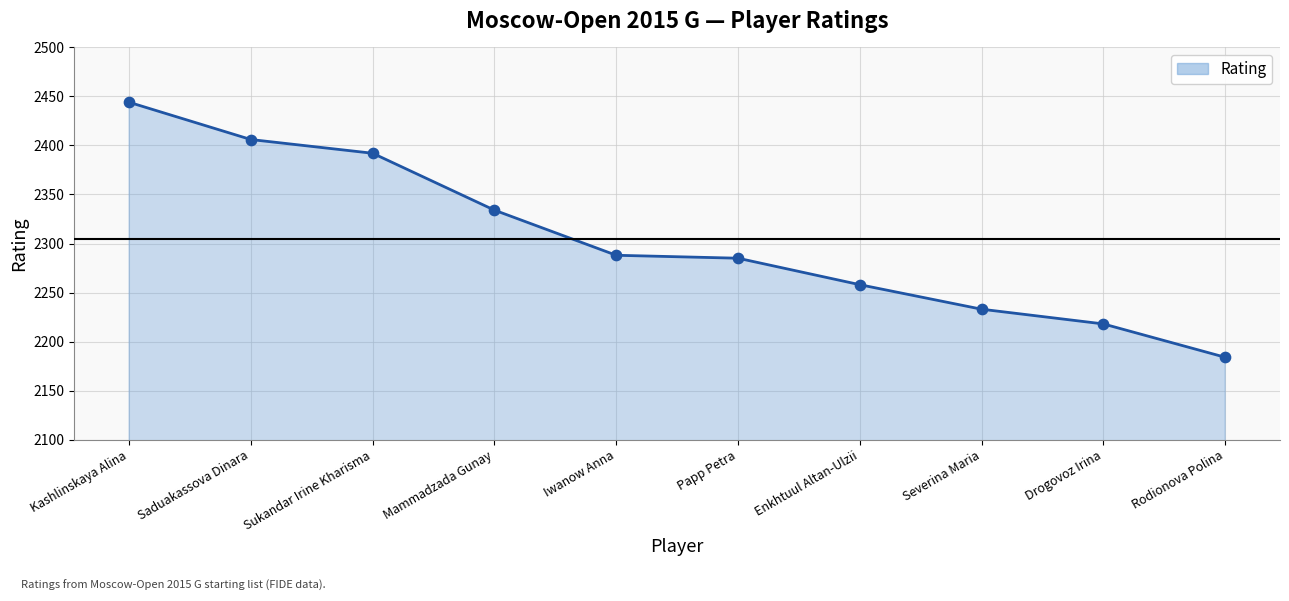

Approximately how many times larger is the value at Mammadzada Gunay compared to Rodionova Polina?

1.1